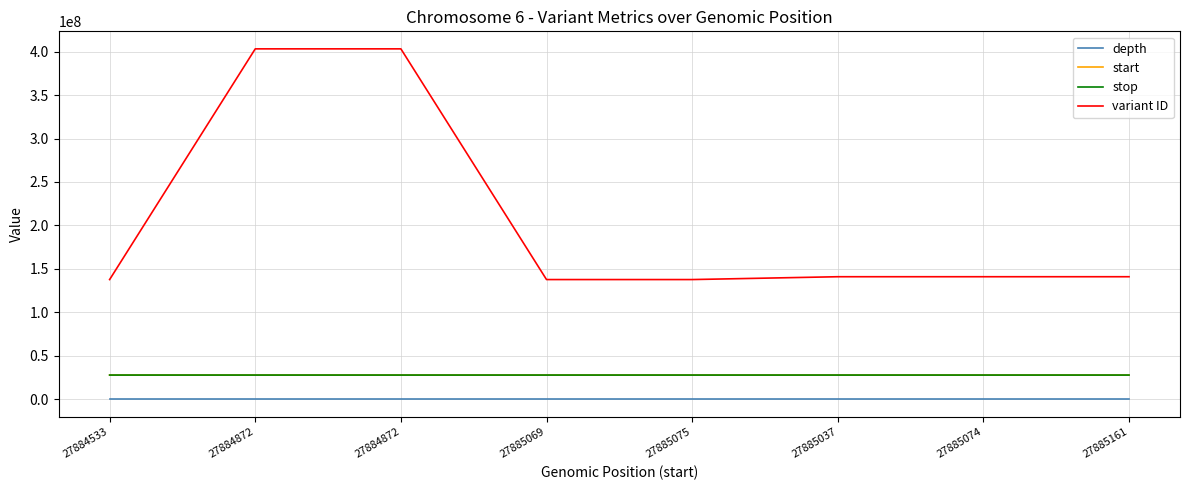

Reading right to left, list all the values displayed in this chart.

depth: 27885161=70	27885074=83	27885037=89	27885075=83	27885069=84	27884872=113	27884872=113	27884533=93
start: 27885161=27885161	27885074=27885074	27885037=27885037	27885075=27885075	27885069=27885069	27884872=27884872	27884872=27884872	27884533=27884533
stop: 27885161=27885161	27885074=27885075	27885037=27885038	27885075=27885076	27885069=27885070	27884872=27884873	27884872=27884873	27884533=27884534
variant ID: 27885161=141005088	27885074=141006205	27885037=141006204	27885075=137747076	27885069=137747075	27884872=403168638	27884872=403168637	27884533=137747073